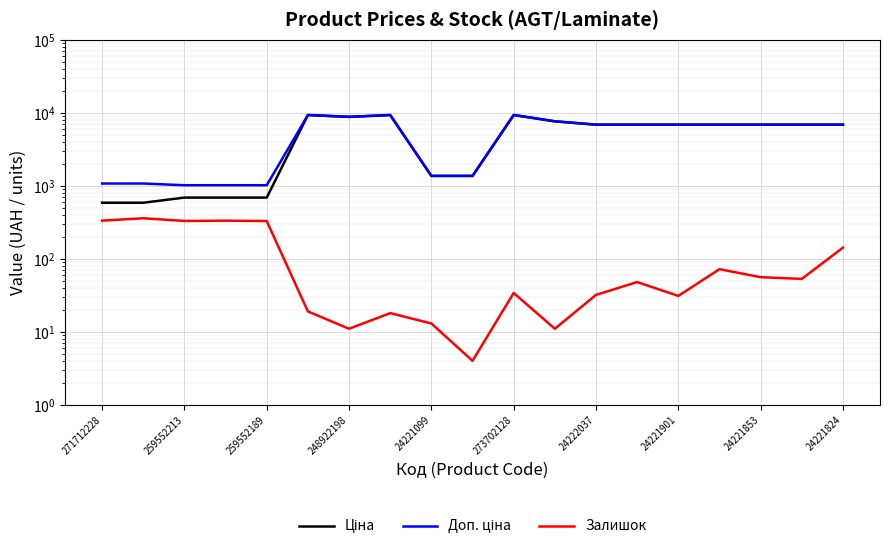

What is the difference between the highest and lowest values at 24222037?

6847.5